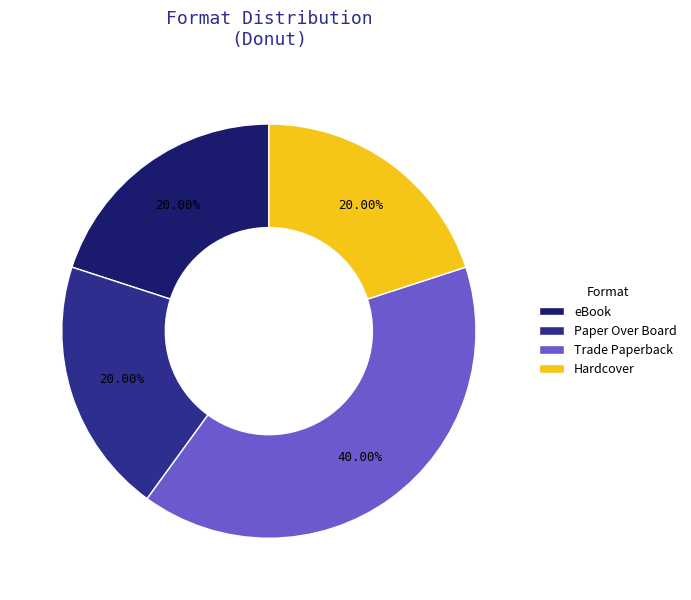

True or false: eBook accounts for 20% of the total.

True